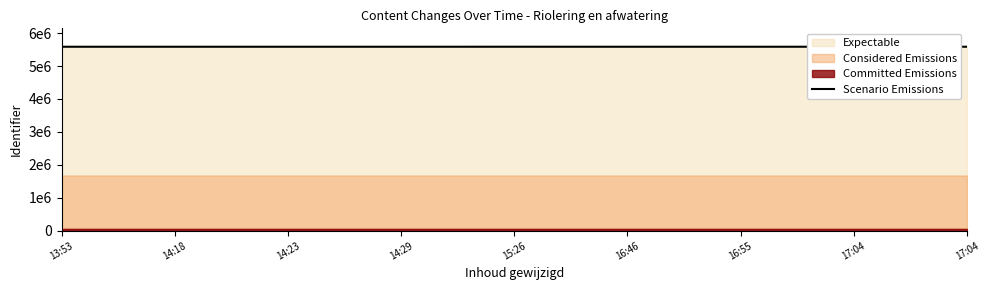

What is the ratio of the value at 16:46 to the value at 14:29?

1.0